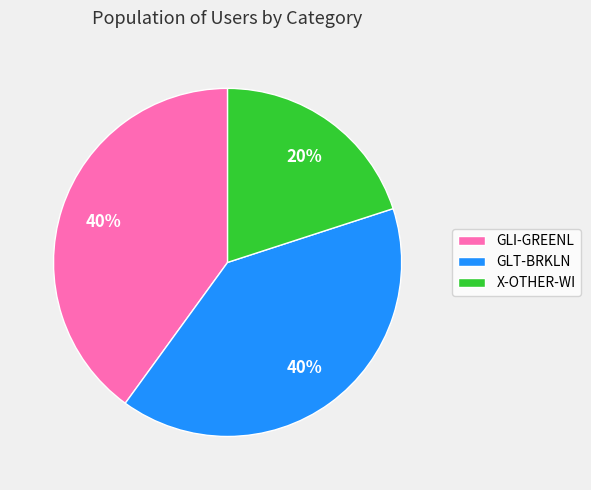

Which has a higher value, GLT-BRKLN or X-OTHER-WI?

GLT-BRKLN